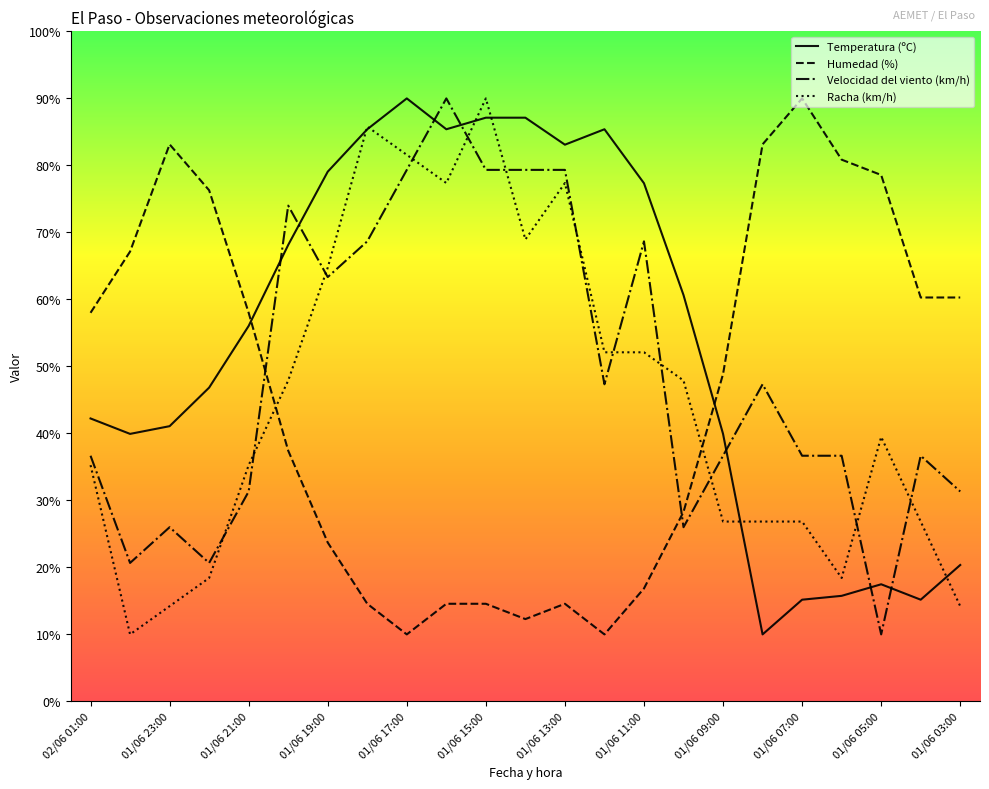

True or false: Velocidad del viento (km/h) and Humedad (%) intersect in this chart.

True